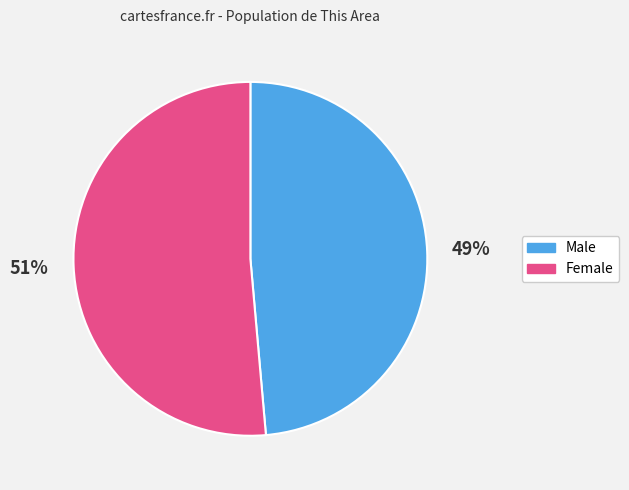

Is Male the majority of the pie?

No